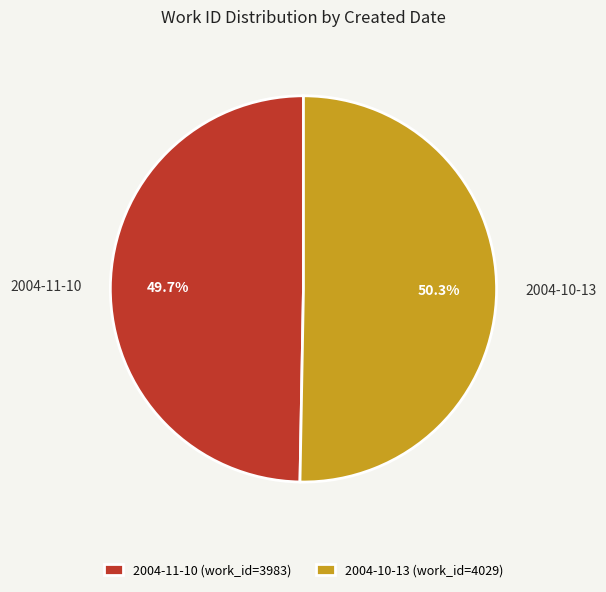

Rank the categories by value from lowest to highest.

2004-11-10, 2004-10-13